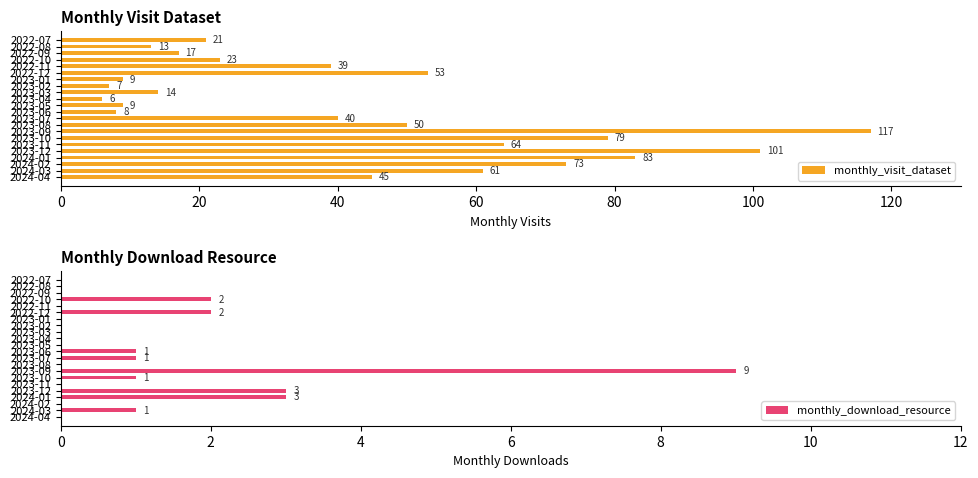

What is the difference between the monthly_visit_dataset values at 2023-10 and 2022-11?

40